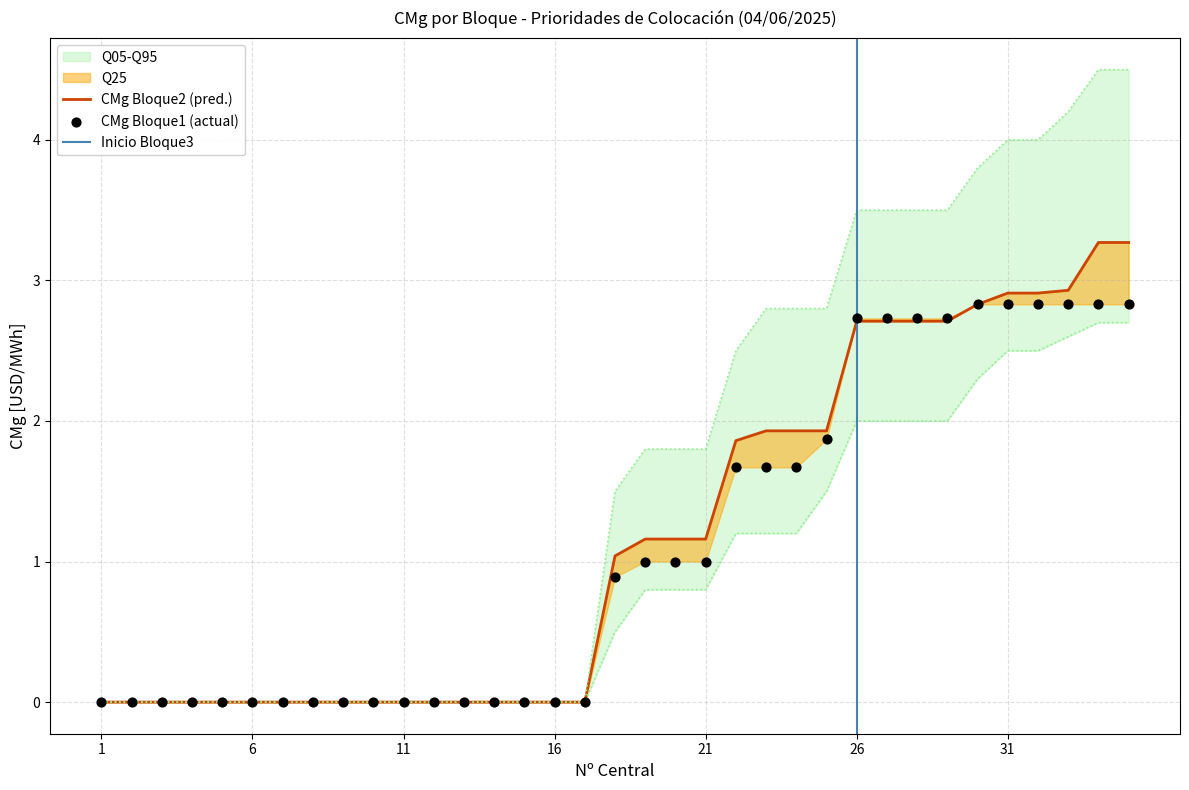

Which series contains the lowest Y value?

CMg Bloque1